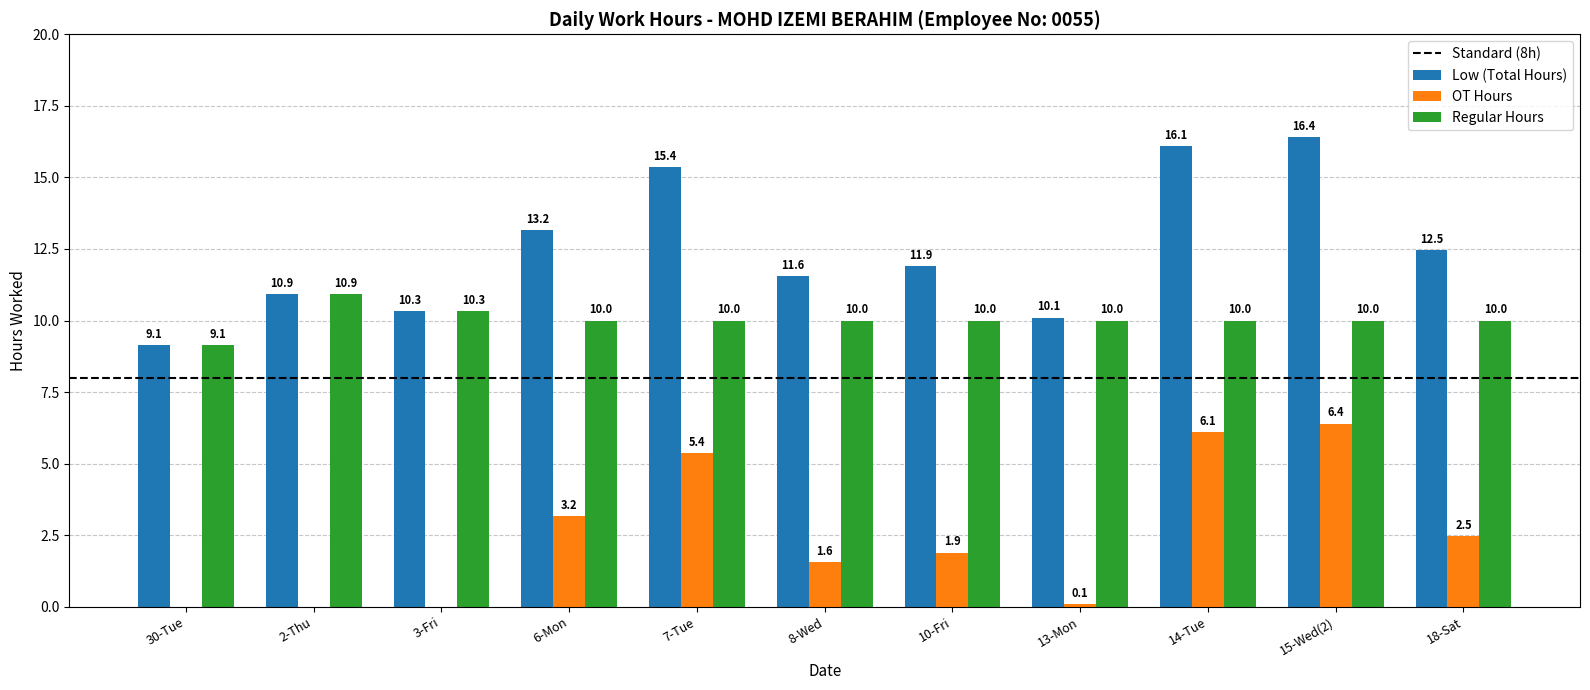

Are the bars horizontal?

No